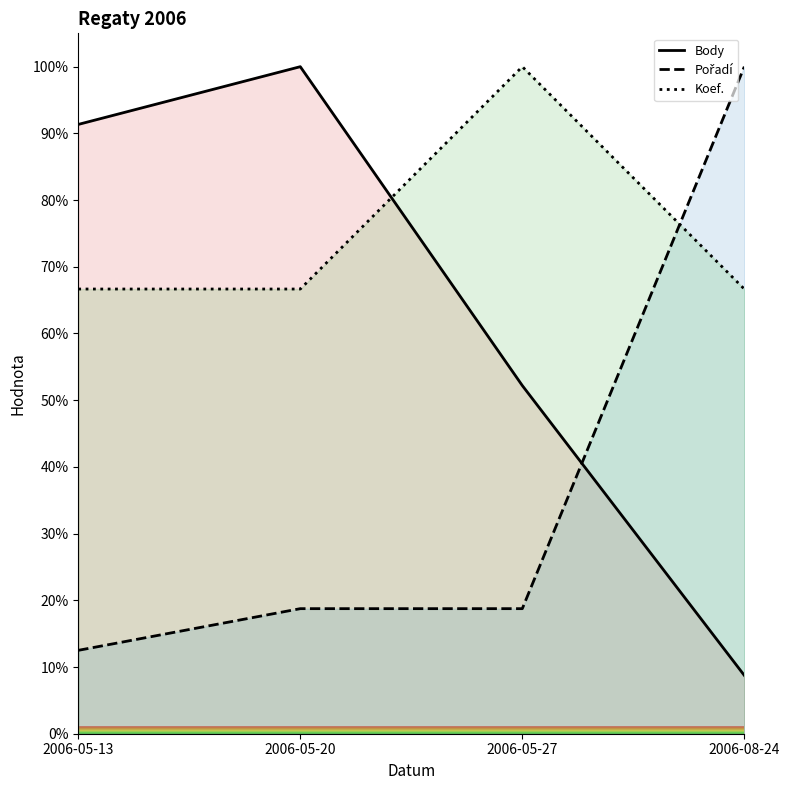

Where does the Body series first go above 91?

2006-05-13